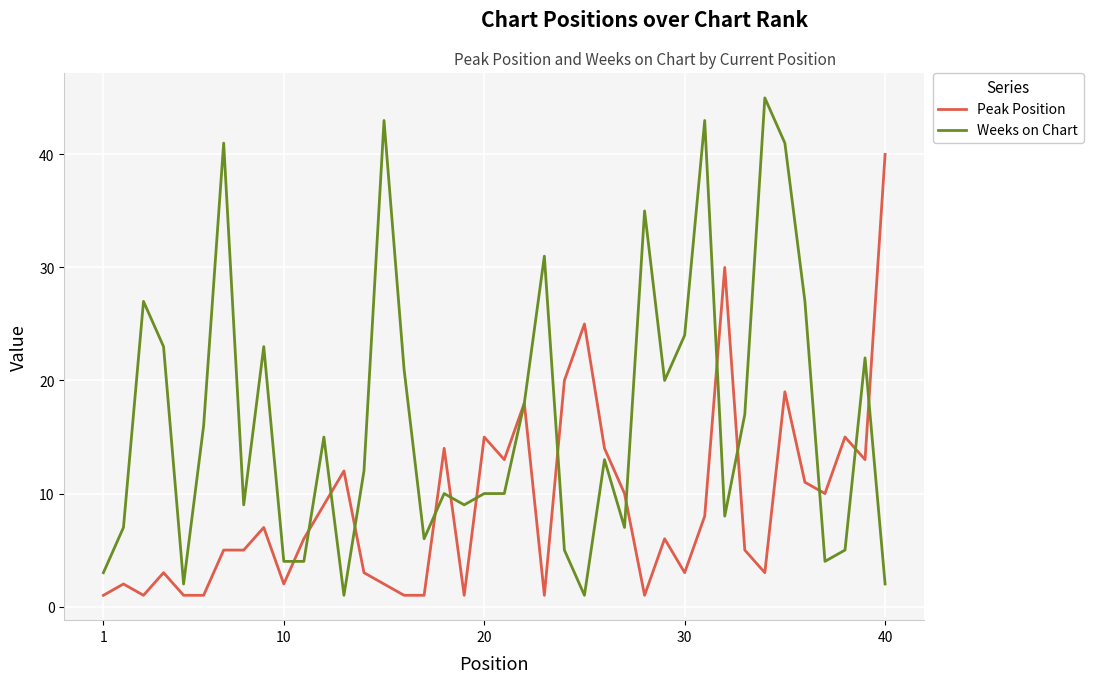

What is the maximum value shown in the chart?

45